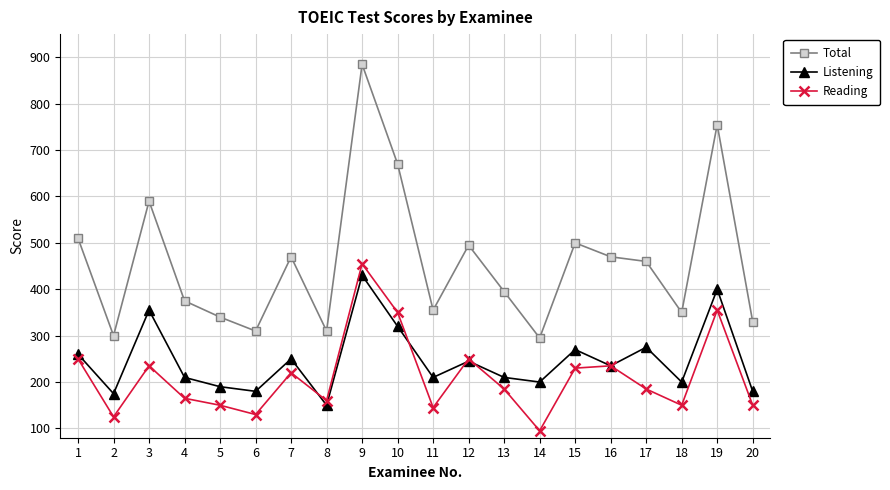

The value of Reading at 1 is 441. True or false?

False